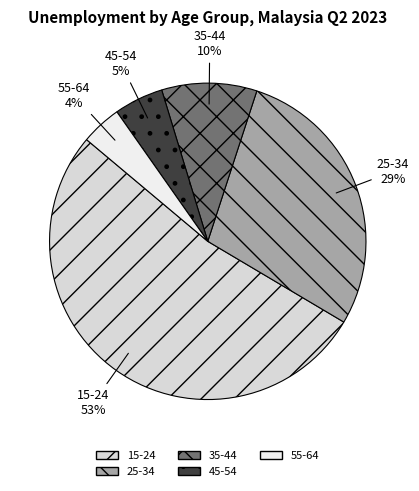

Which has a higher value, 35-44 or 25-34?

25-34